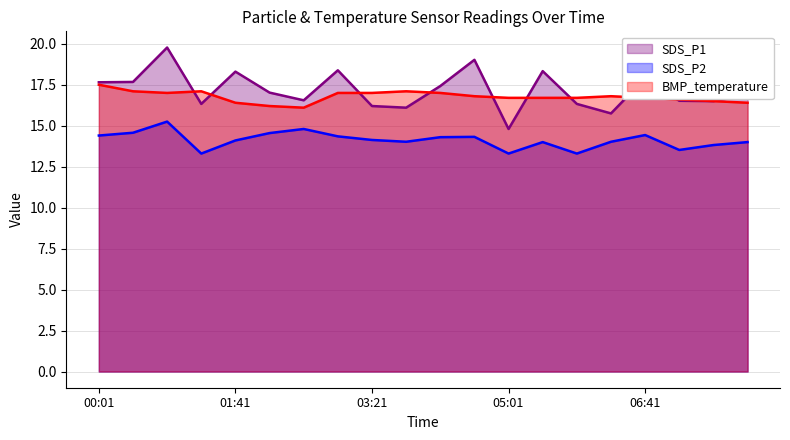

Does the chart have visible grid lines?

Yes